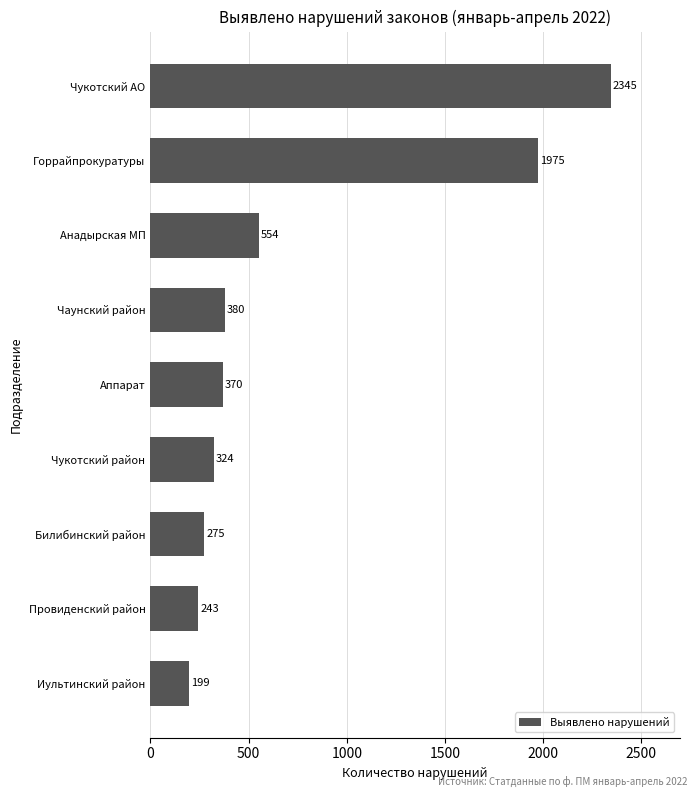

At which label is the value closest to 1272?

Горрайпрокуратуры